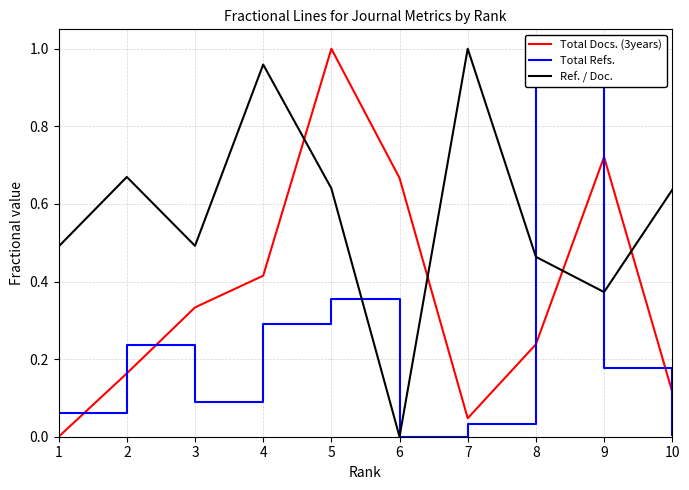

Which series has the largest total across all categories?

Ref. / Doc.